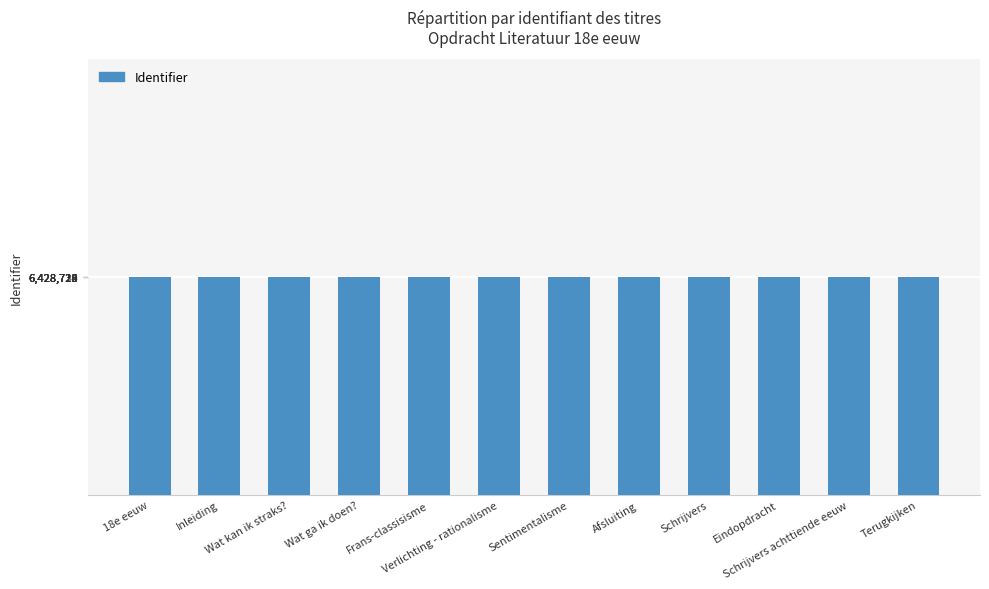

What is the minimum value shown in the chart?

6428712